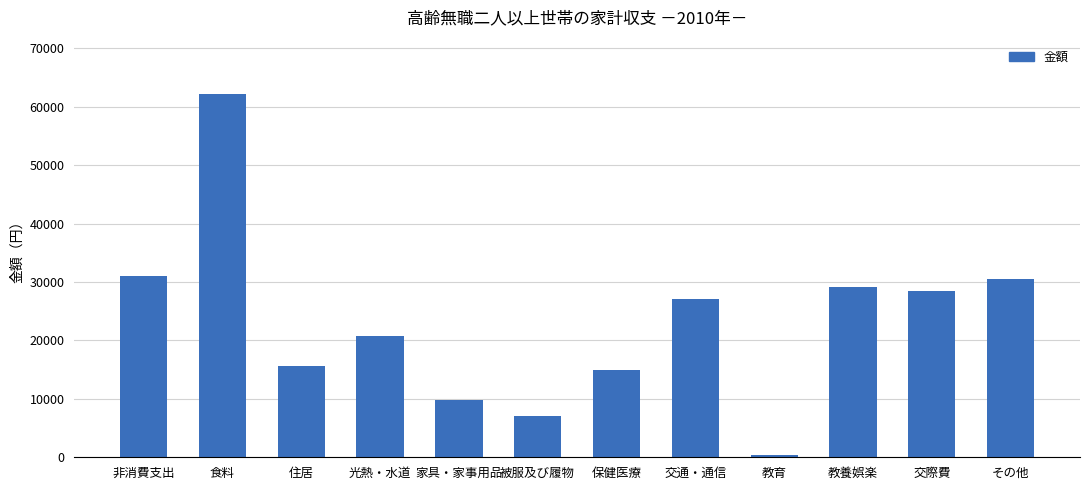

What position from the right is 家具・家事用品?

8